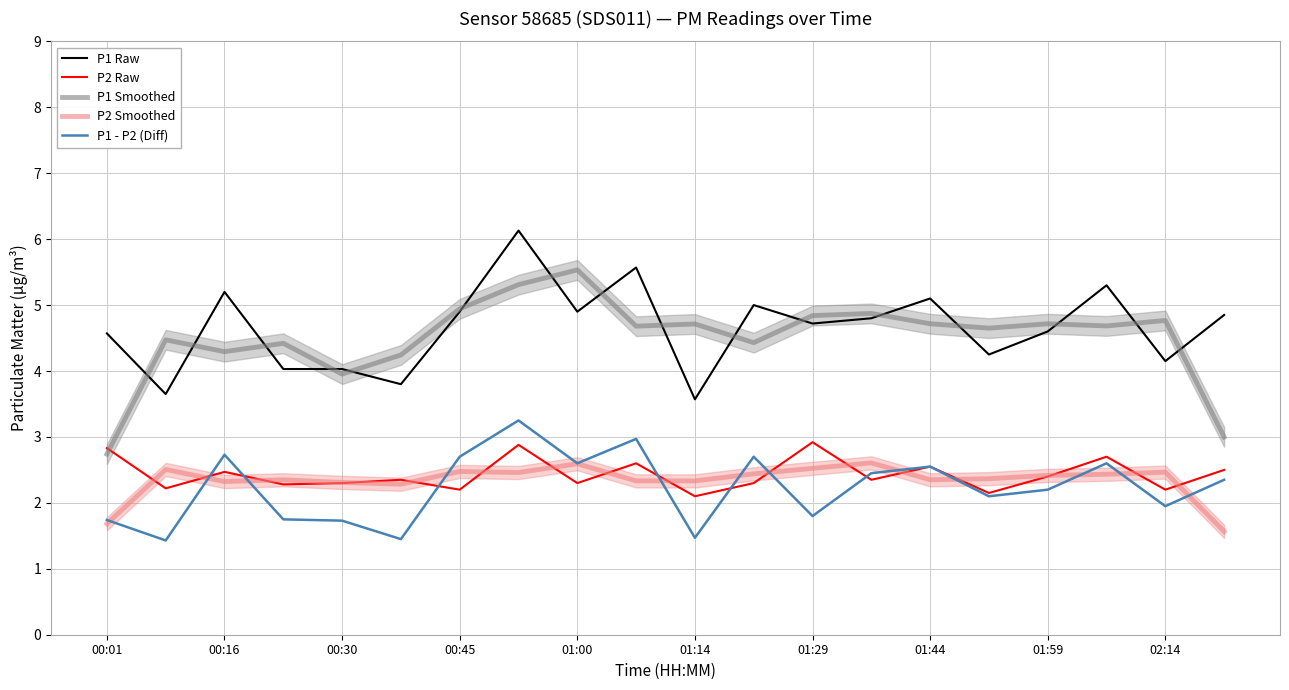

What is the value of the P2 Raw point at the 14th from the left?

2.4